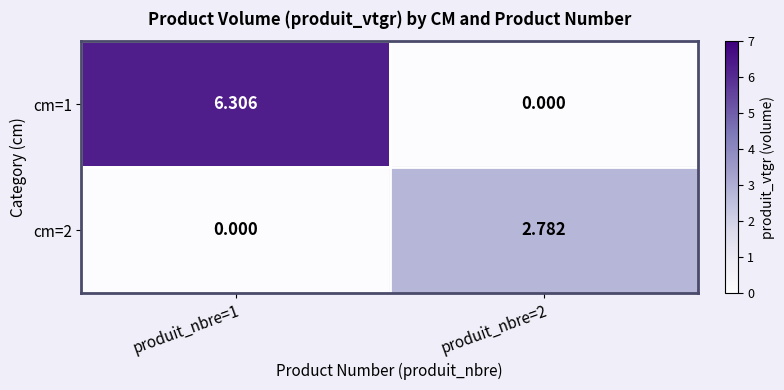

Is the value of cm=1 at produit_nbre=2 greater than the value of cm=2 at produit_nbre=2?

No